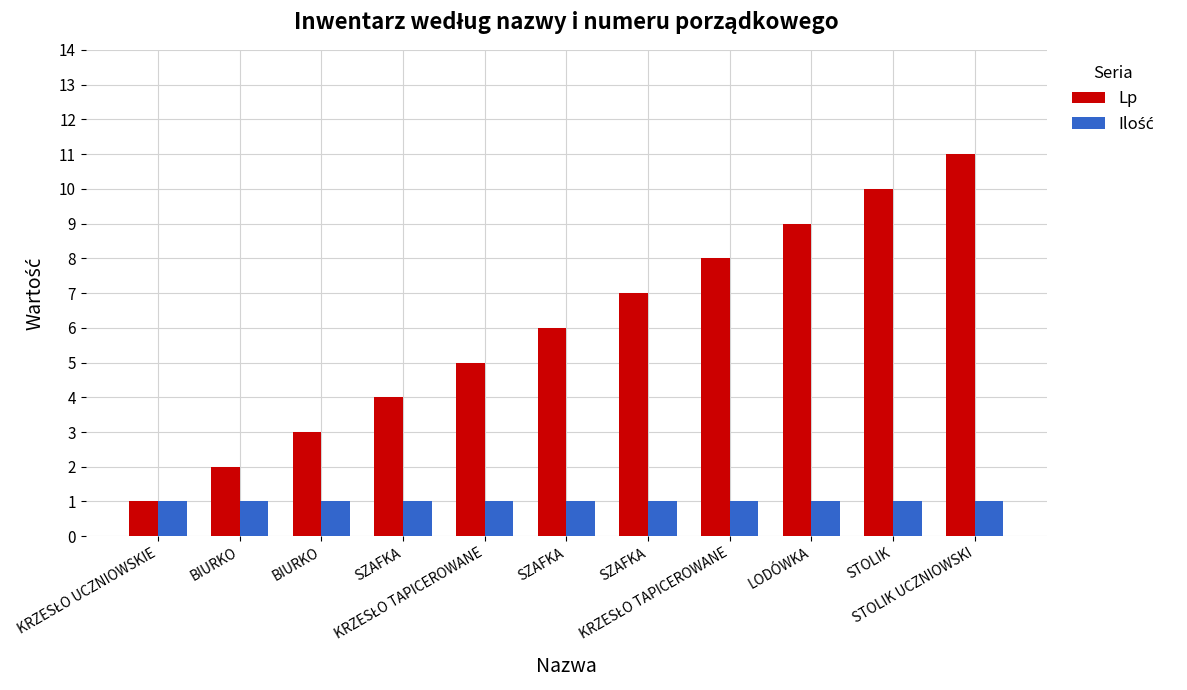

The Lp series shows 1 at KRZESŁO TAPICEROWANE. True or false?

False